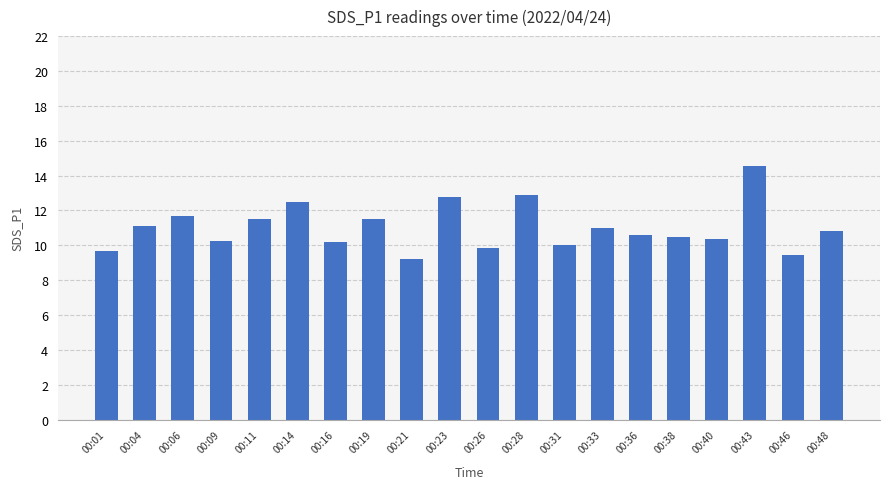

What is the value of the 5th bar from the left?

11.5